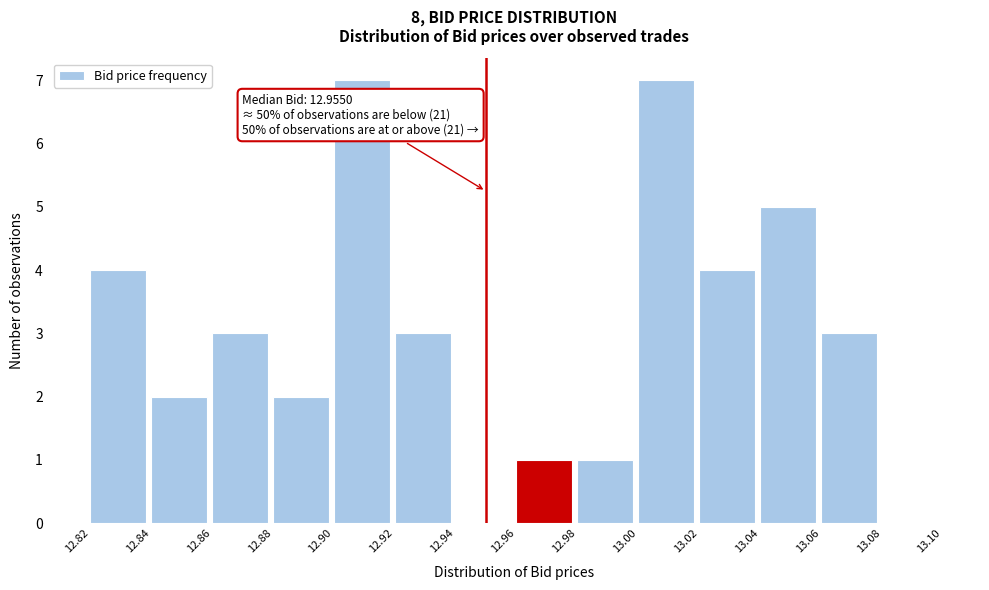

Reading left to right, list all the values displayed in this chart.

12.82=4	12.84=2	12.86=3	12.88=2	12.90=7	12.92=3	12.94=0	12.96=1	12.98=1	13.00=7	13.02=4	13.04=5	13.06=3	13.08=0